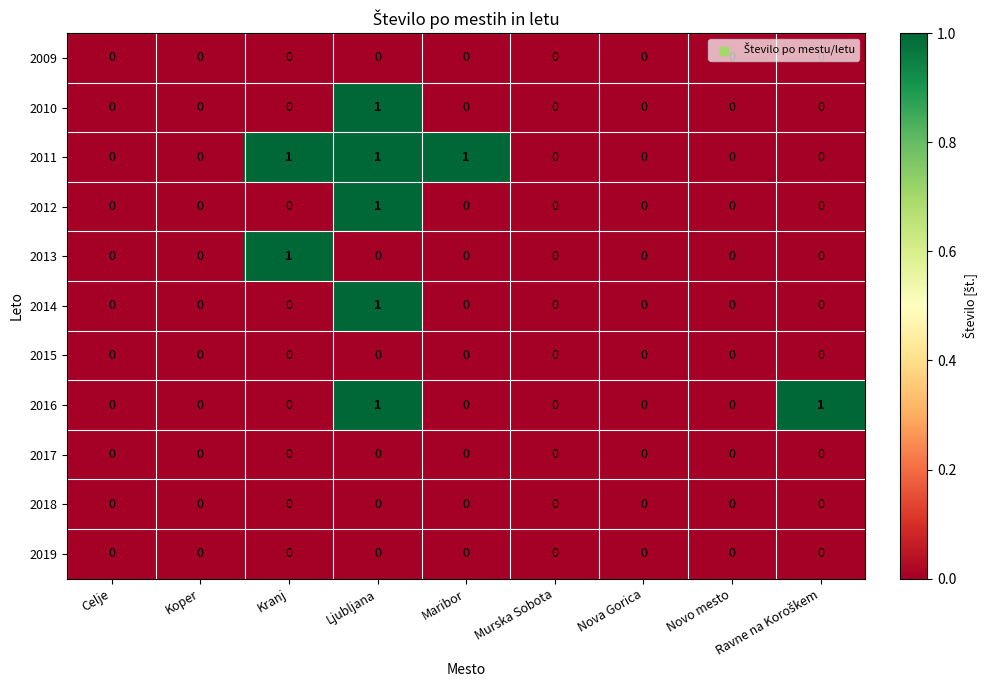

The value of 2016 at Celje is 1. True or false?

False